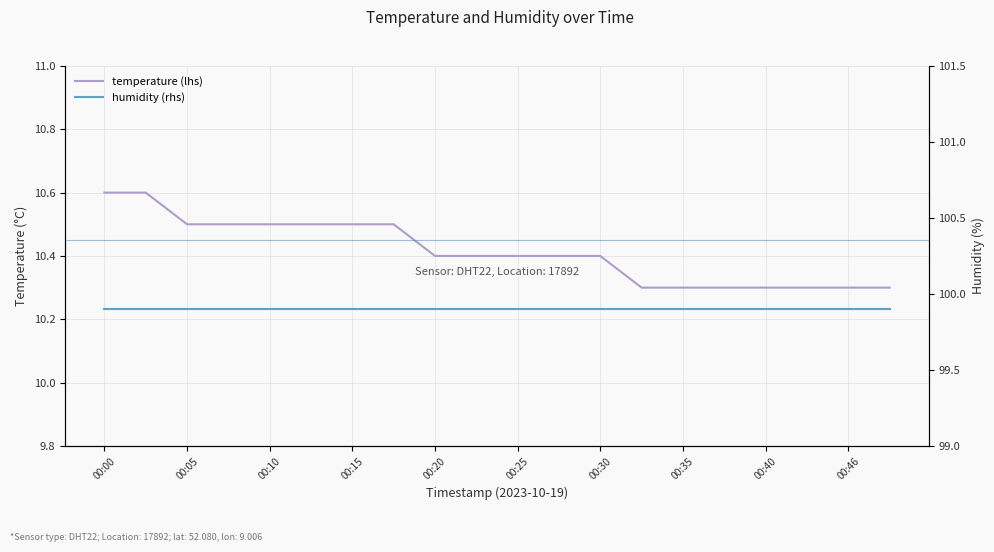

Between 00:15 and 00:20, which series saw the biggest shift?

temperature (lhs)